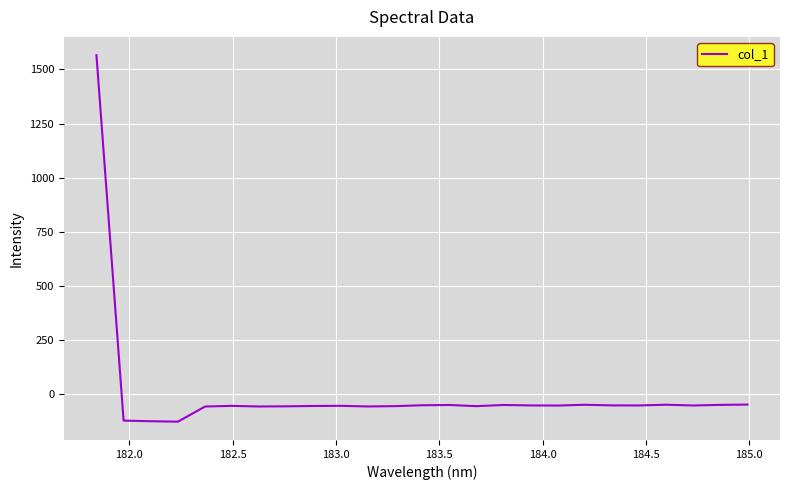

What is the smallest value displayed?

-125.4